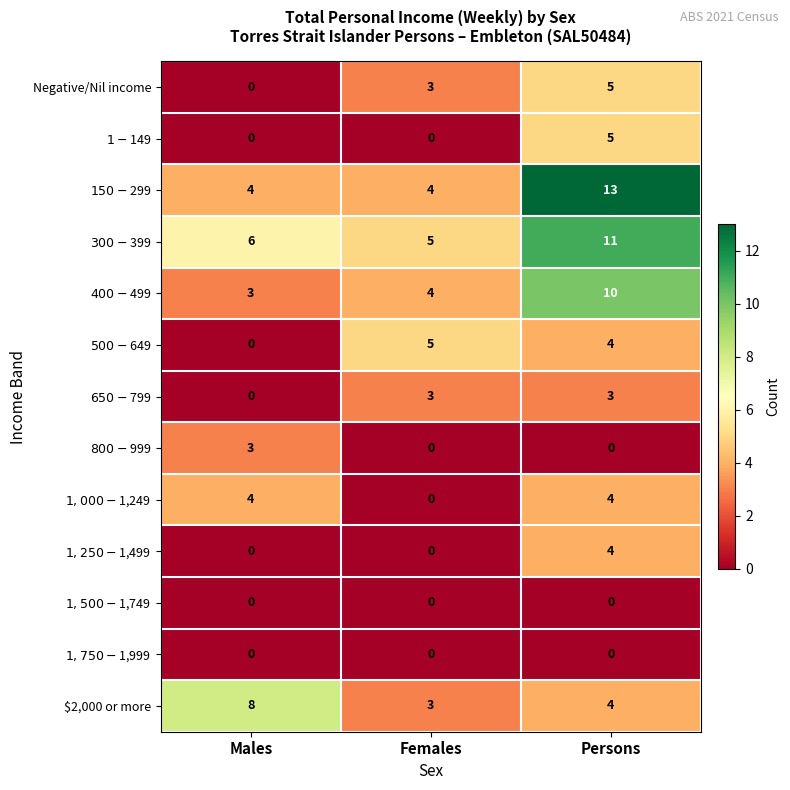

At which category is the sum across all series the highest?

Persons